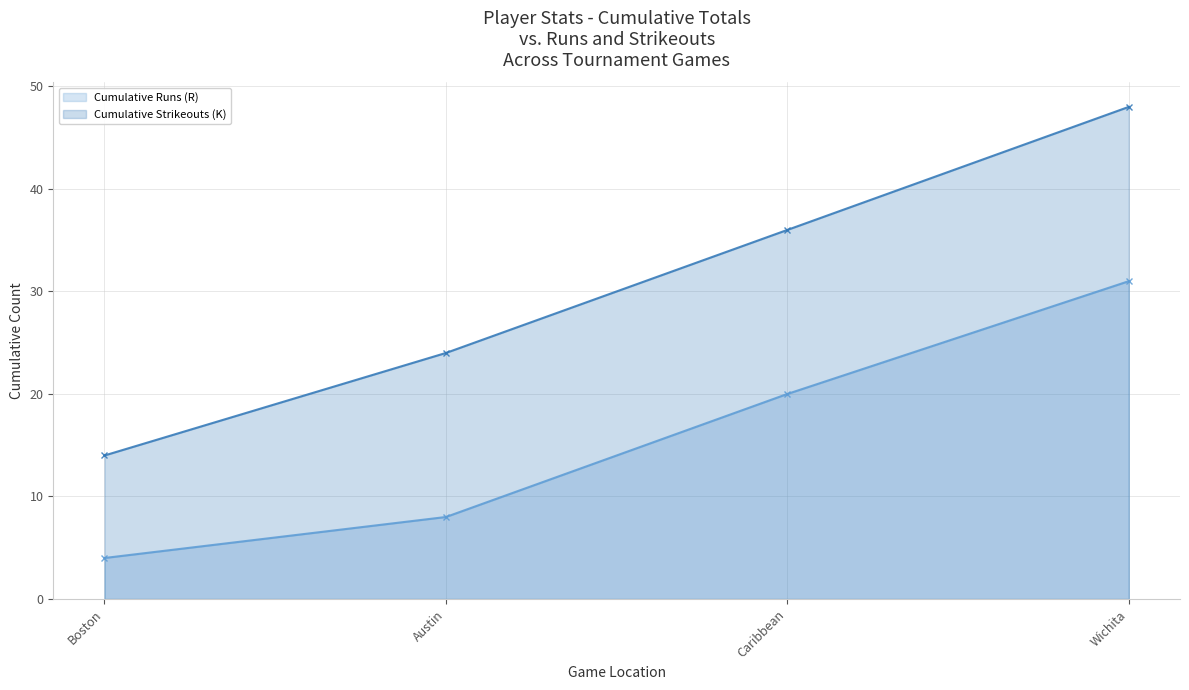

What is the difference between the second highest and second lowest values in the Cumulative Strikeouts (K) series?

12